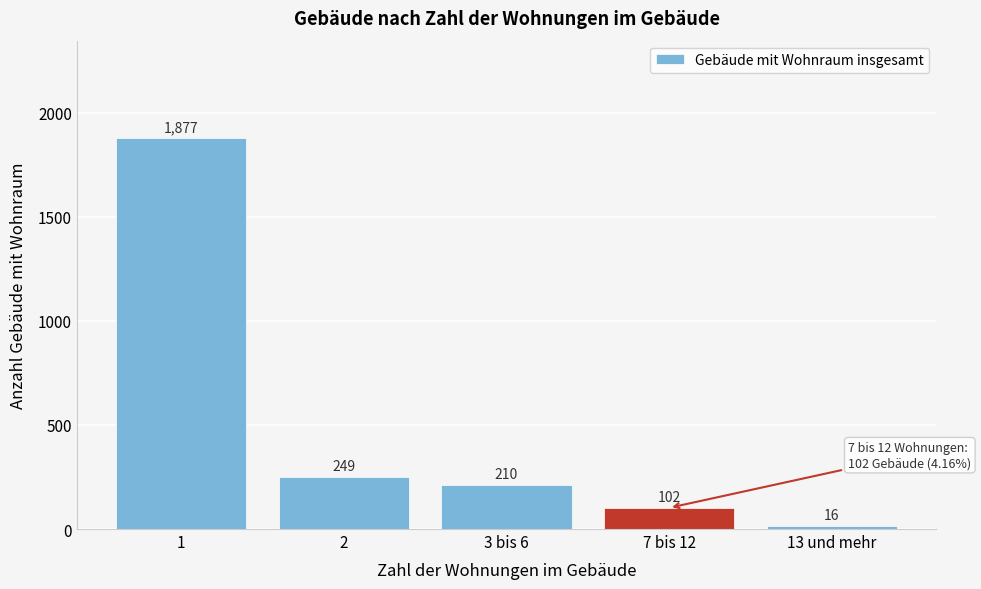

Reading right to left, extract all data points from this chart.

13 und mehr=16	7 bis 12=102	3 bis 6=210	2=249	1=1877